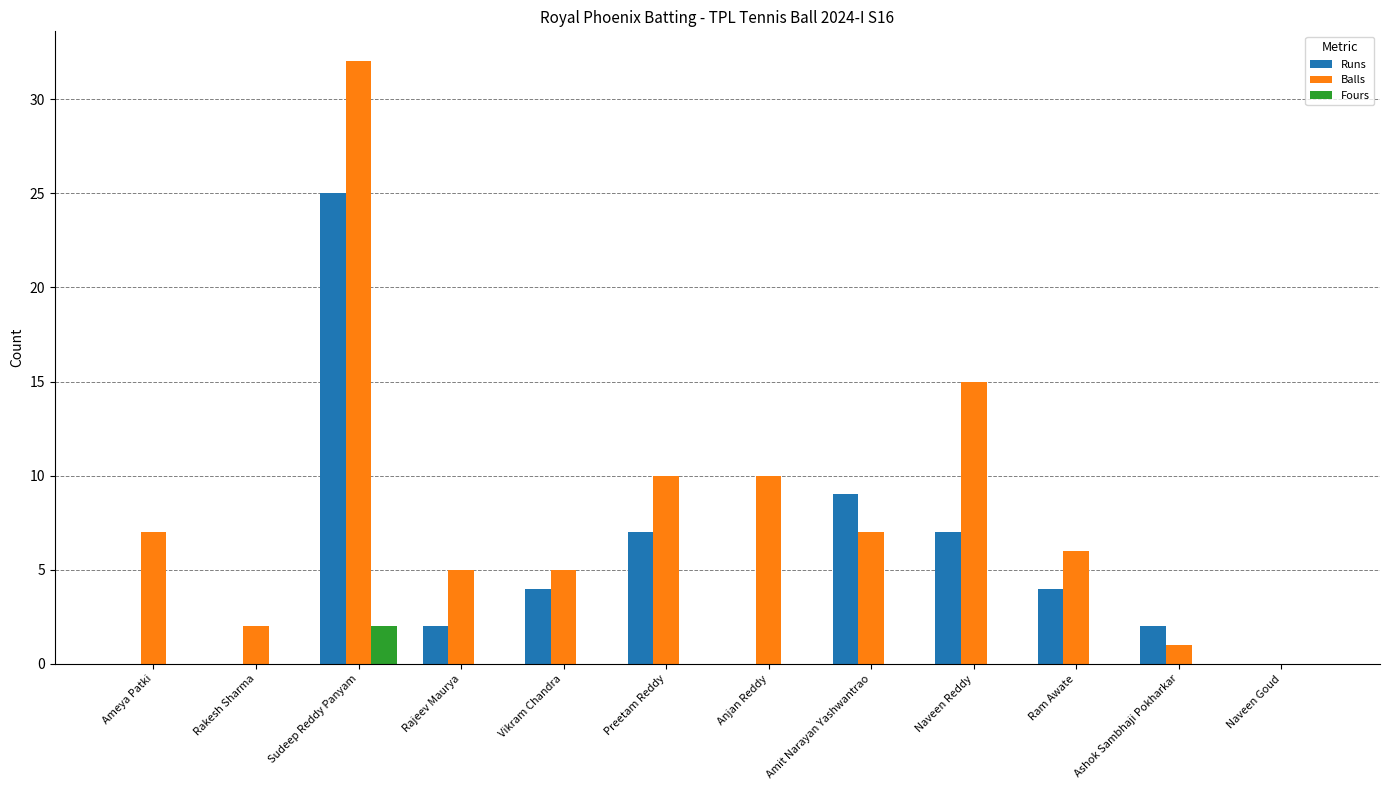

Between Rajeev Maurya and Naveen Reddy, which series saw the biggest shift?

Balls